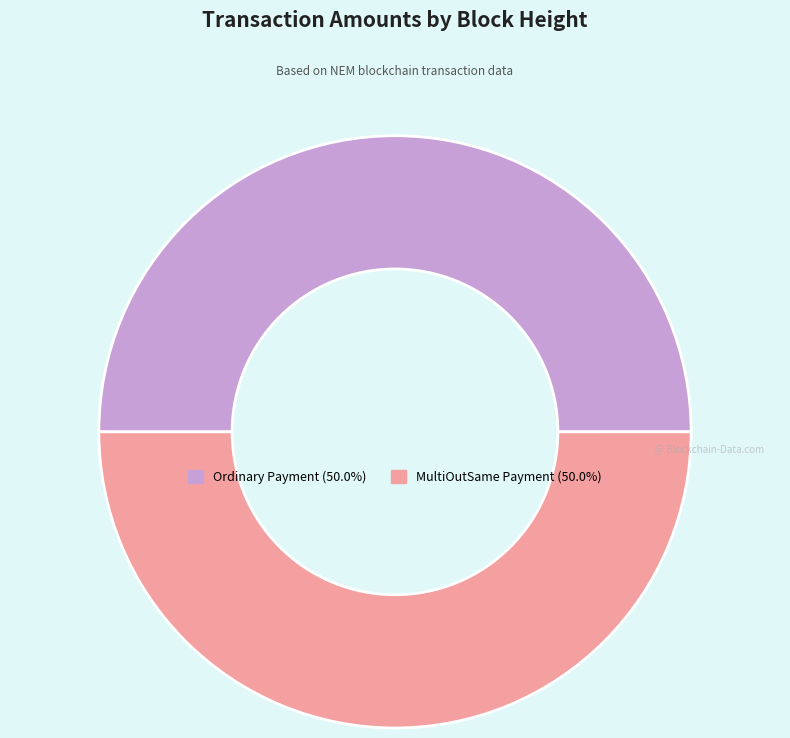

To the nearest percent, what is the average slice percentage?

50%